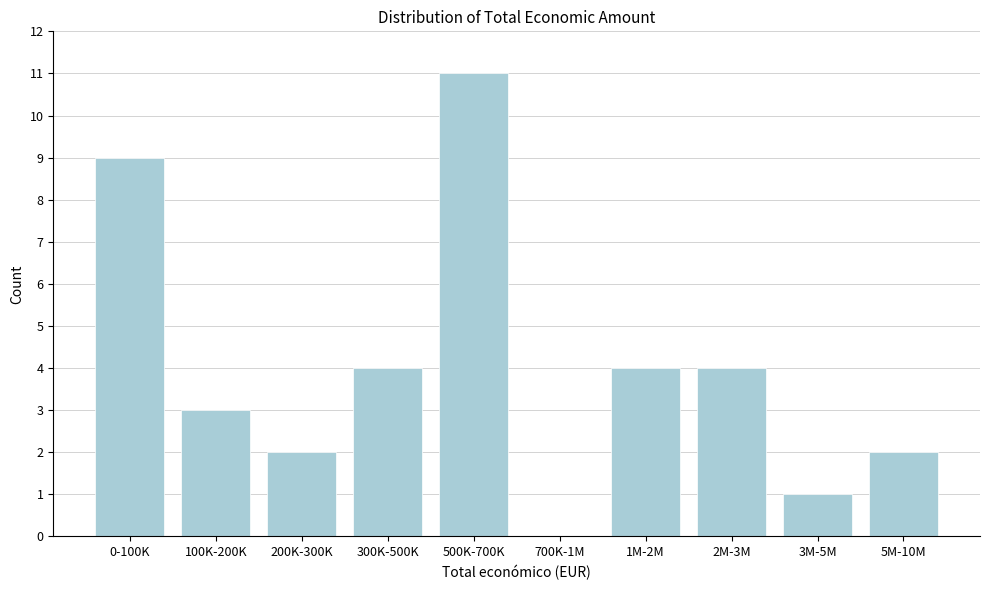

Reading right to left, list all the values displayed in this chart.

5M-10M=2	3M-5M=1	2M-3M=4	1M-2M=4	700K-1M=0	500K-700K=11	300K-500K=4	200K-300K=2	100K-200K=3	0-100K=9